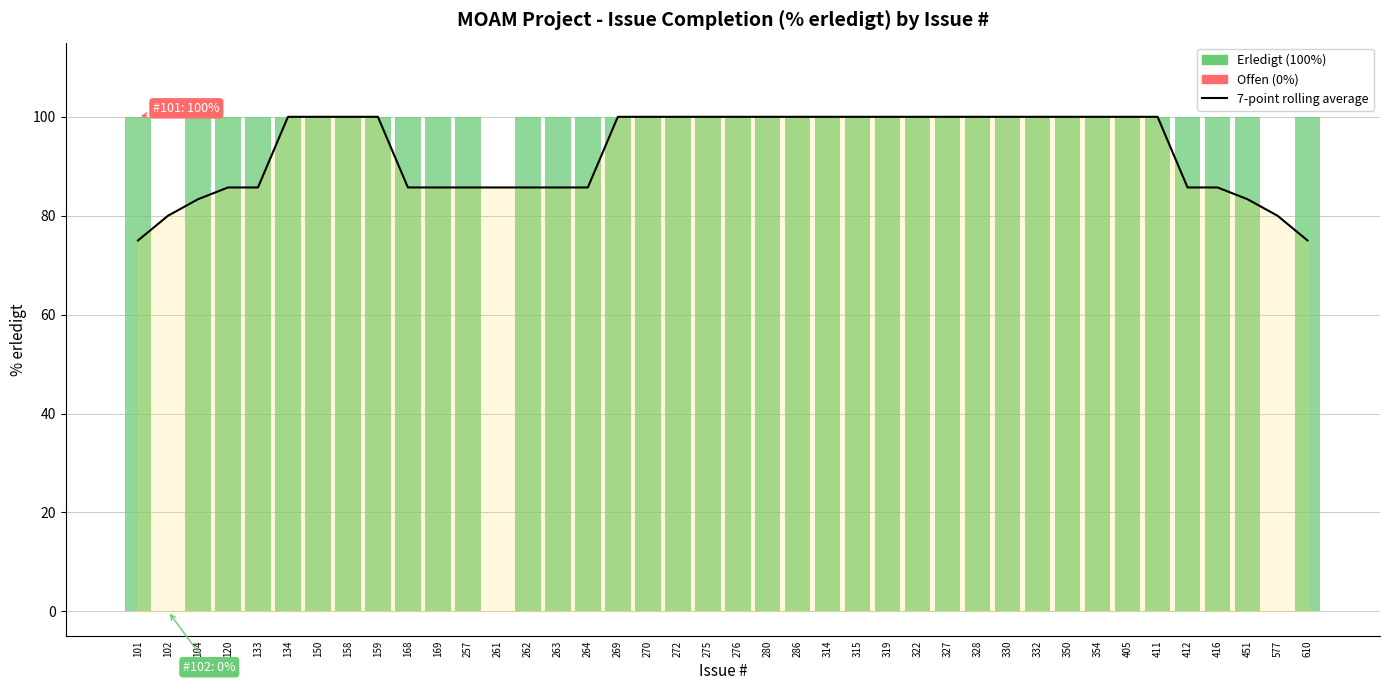

Which label corresponds to the largest value in the chart?

134